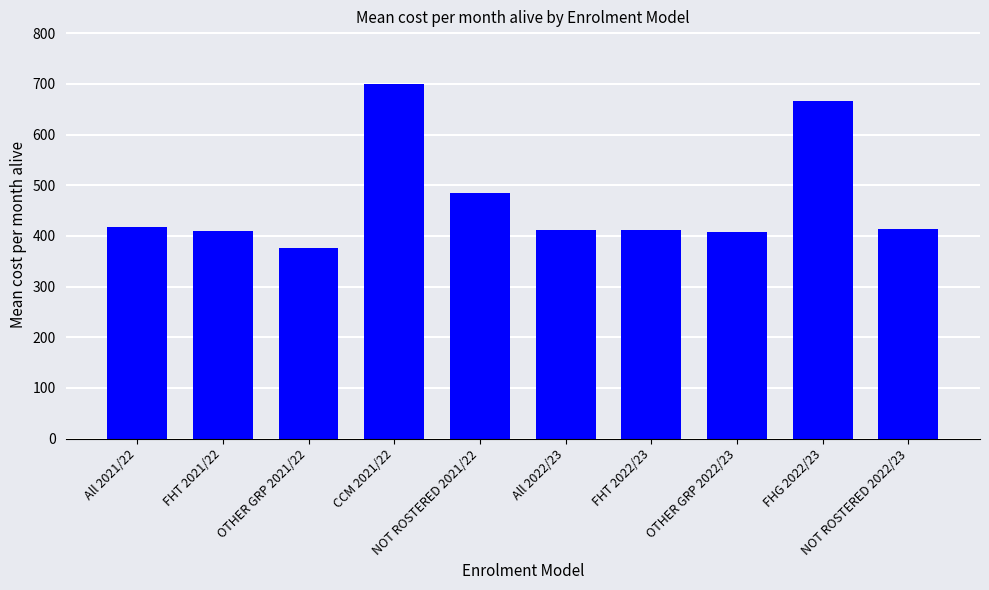

Where does the data first go above 413?

All 2021/22